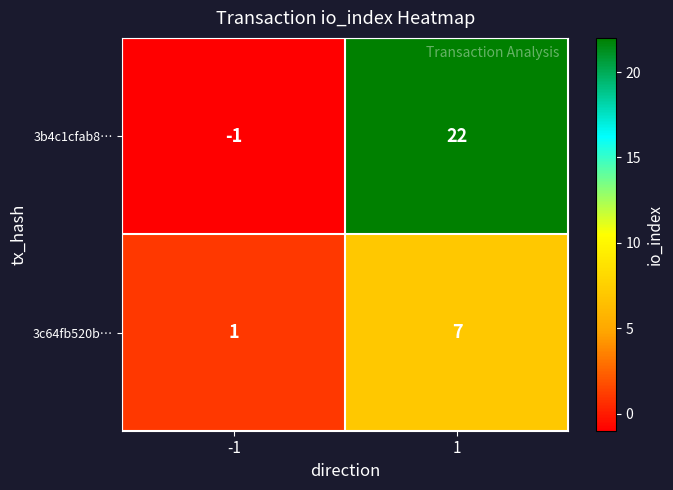

Which series has the largest total across all categories?

3b4c1cfab8…